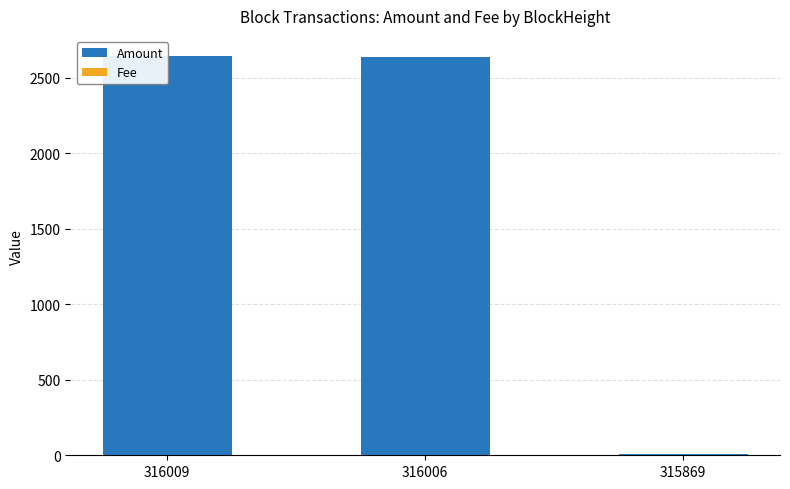

Between 316009 and 316006, which series saw the biggest shift?

Amount